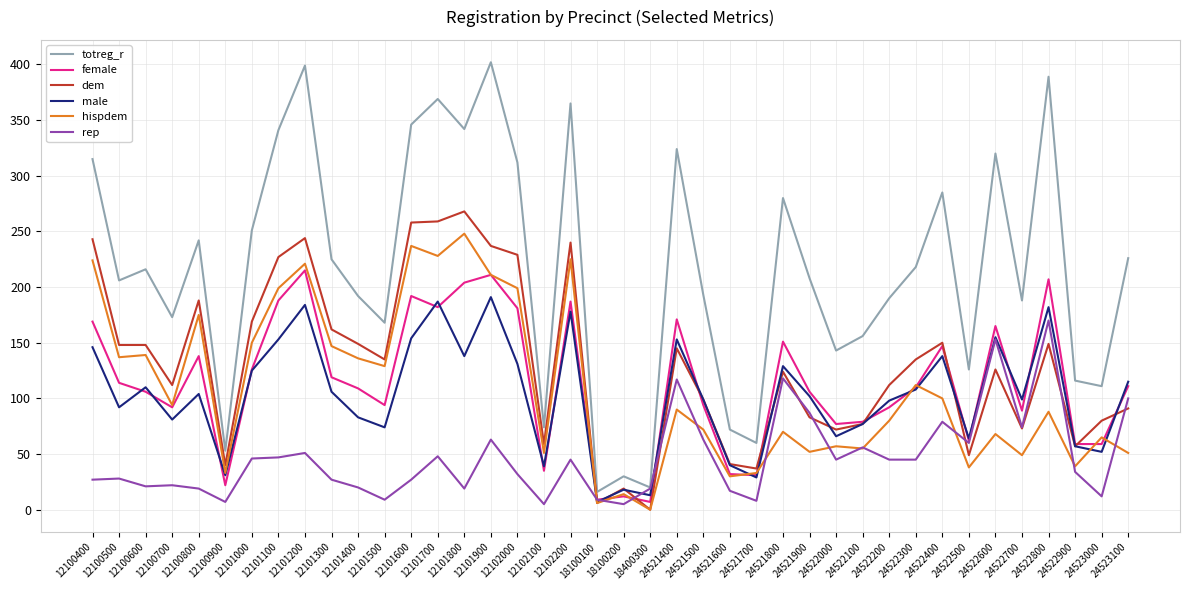

How many lines are shown in the chart?

6